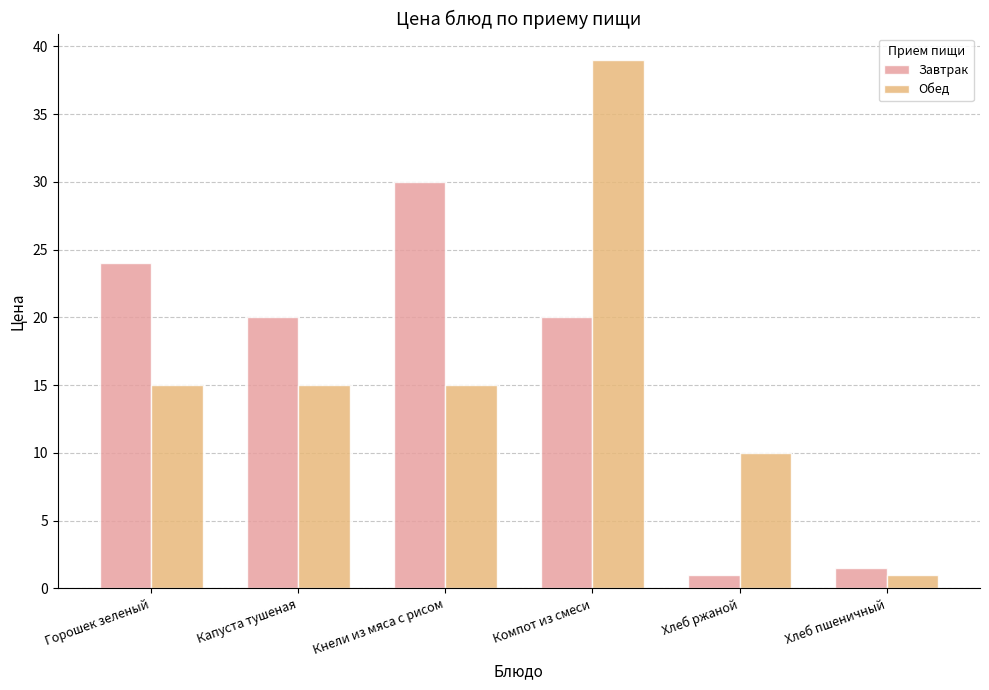

Read the Завтрак value at Хлеб ржаной.

1.0